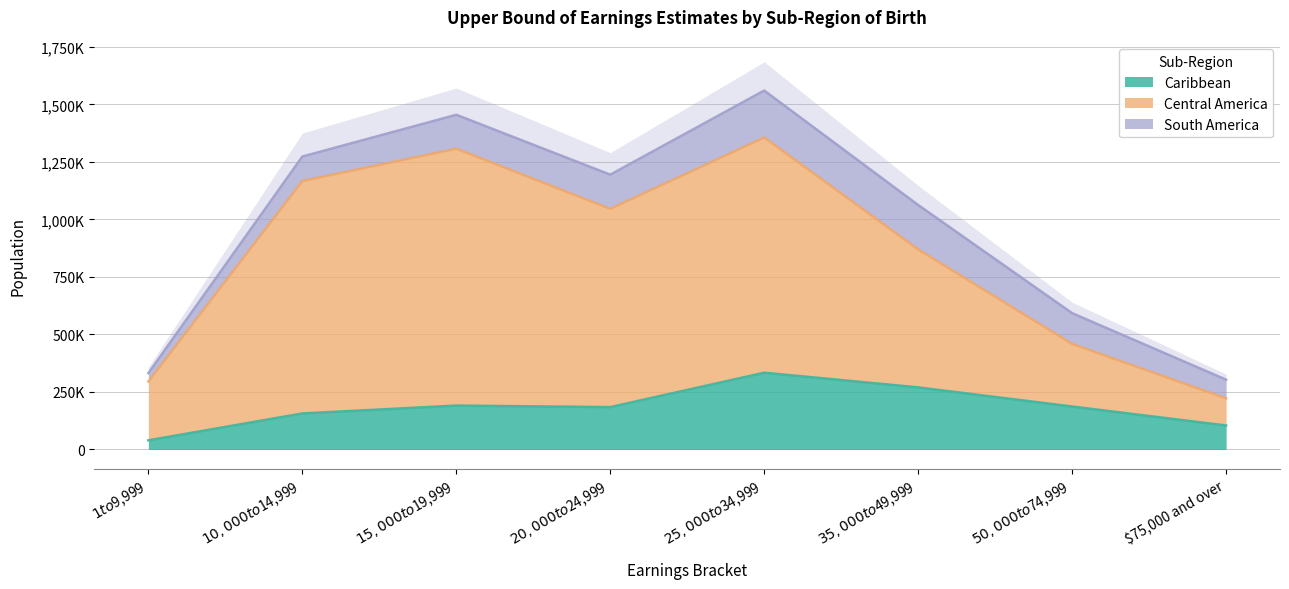

True or false: Central America and Caribbean cross at least once.

False